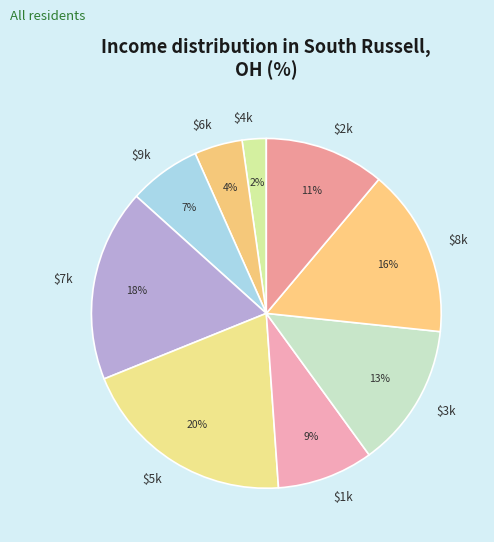

To the nearest percent, what percentage of the pie is $1k?

9%